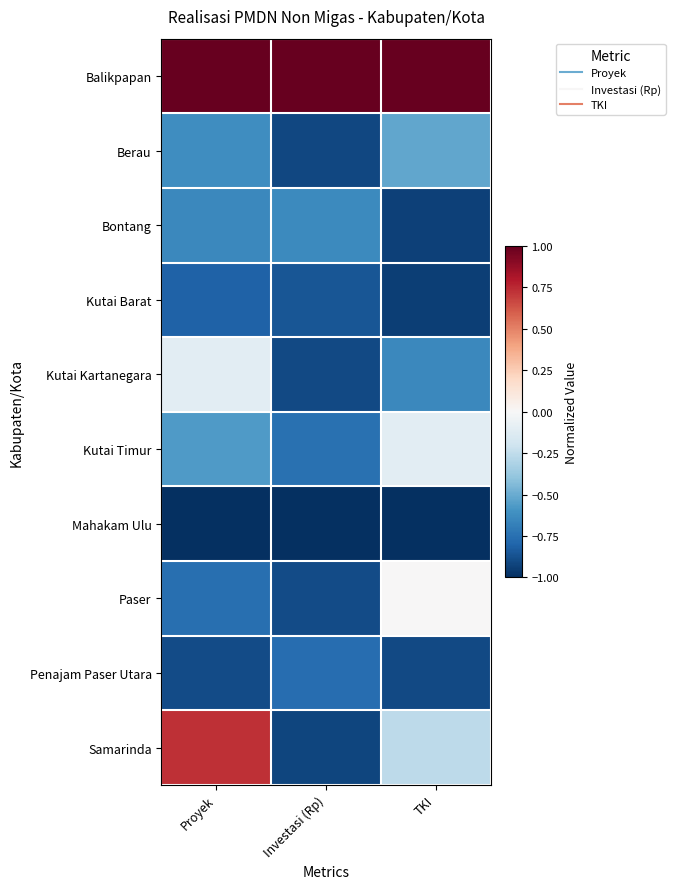

At how many categories does at least one series exceed 0?

3